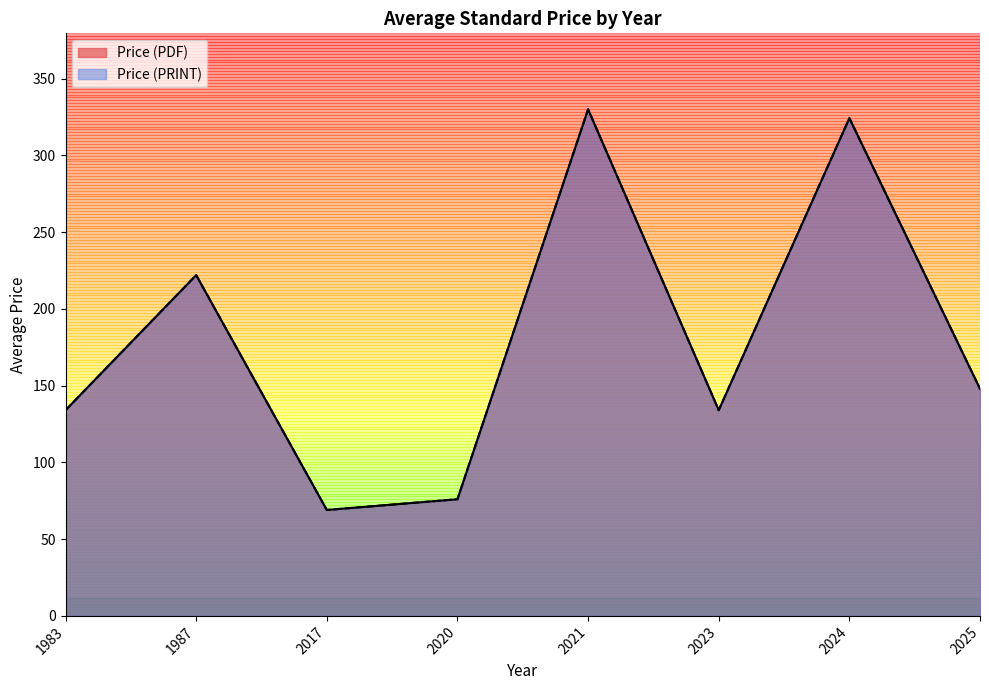

Rank the series by their maximum value, from lowest to highest.

Price (PDF), Price (PRINT)